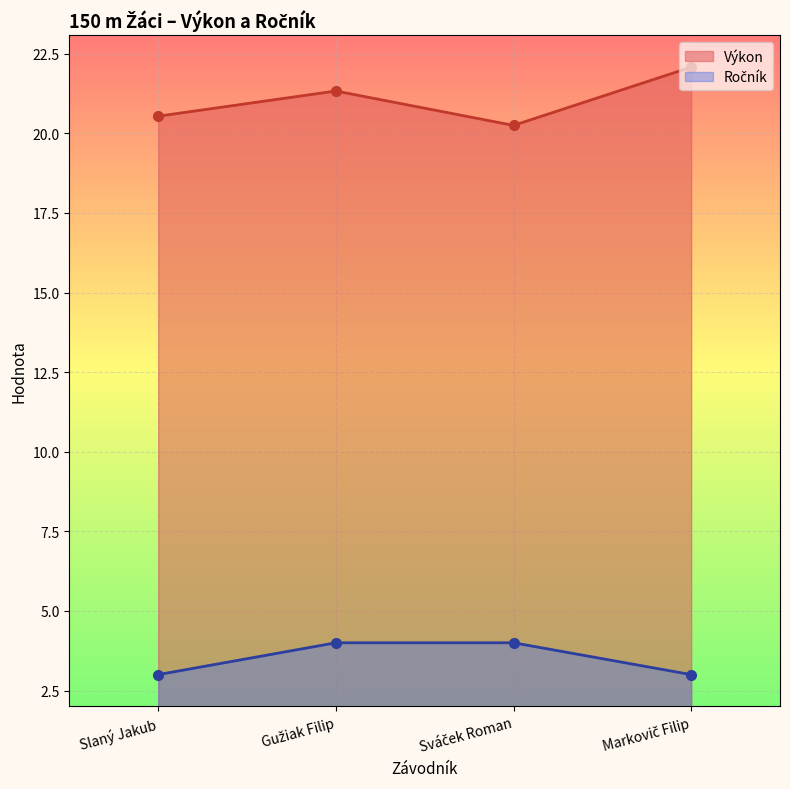

How many lines are shown in the chart?

2